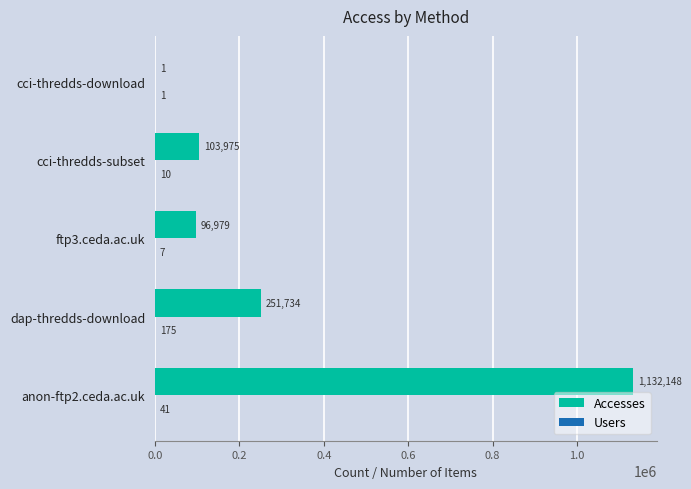

The value of Accesses at ftp3.ceda.ac.uk is 61129. True or false?

False